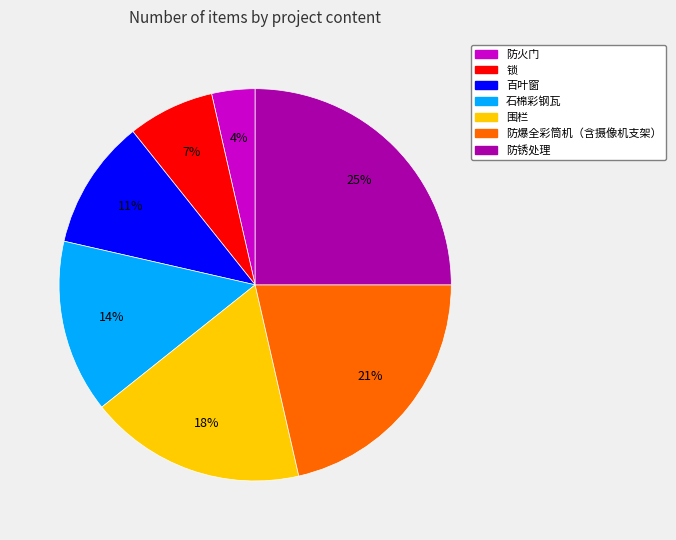

What percentage is the 围栏 slice, to the nearest percent?

18%